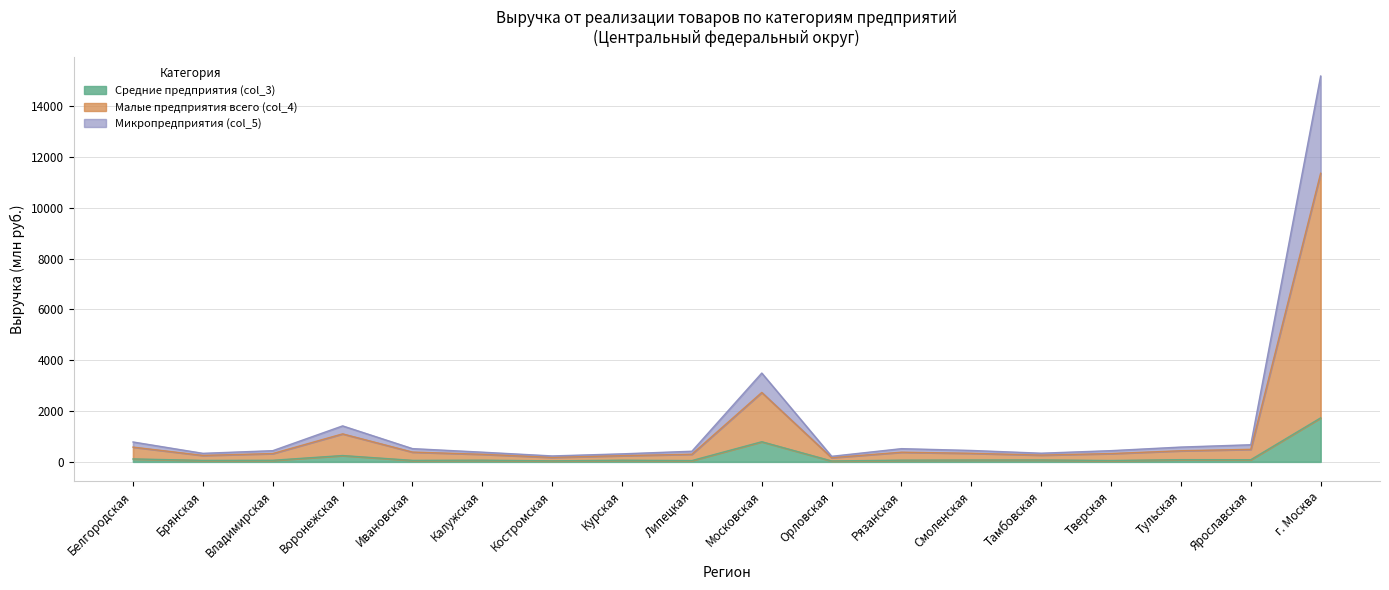

What is the lowest value of the Малые предприятия всего (col_4) series?

215.6